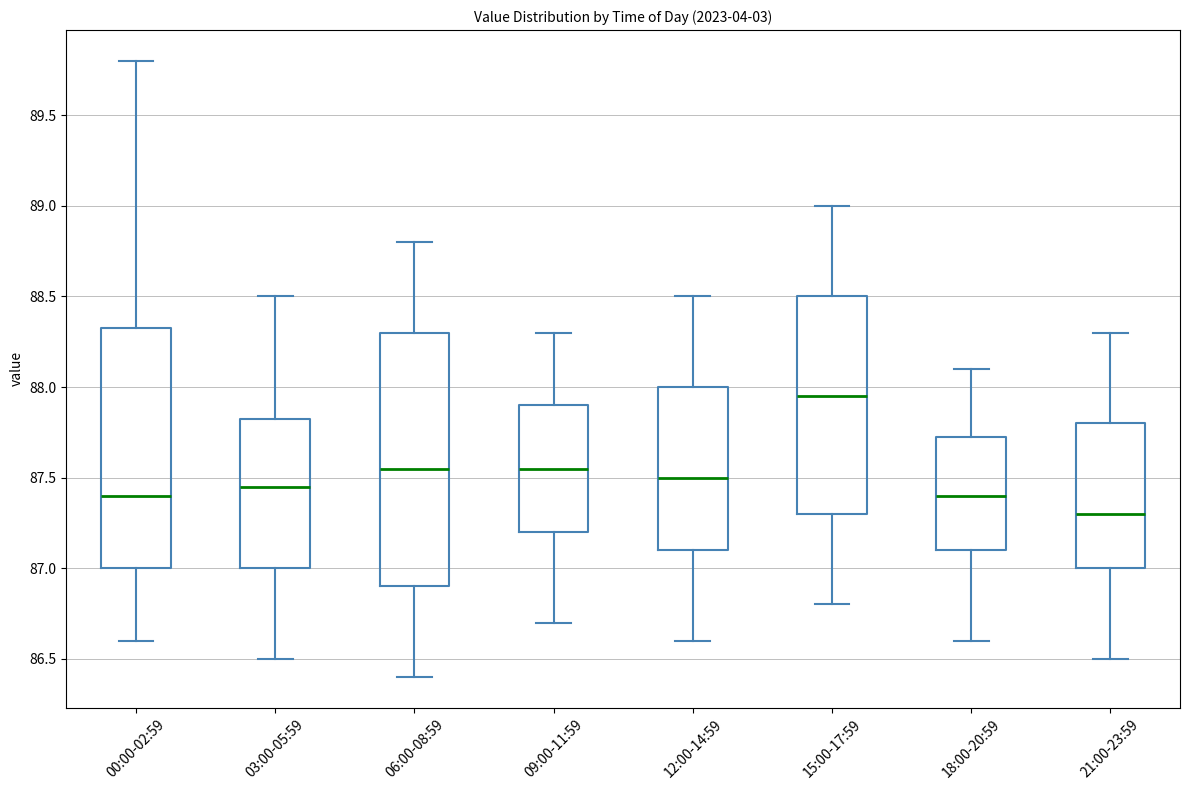

Reading left to right, read every box against the y-axis: the position of its median line, the range the box covers, and the ends of its whiskers. The values are not printed on the chart, so give them approximately, as read against the axis.

00:00-02:59: median 87.40, box 87.00 to 88.35, whiskers 86.60 to 89.80
03:00-05:59: median 87.45, box 87.00 to 87.85, whiskers 86.50 to 88.50
06:00-08:59: median 87.55, box 86.90 to 88.30, whiskers 86.40 to 88.80
09:00-11:59: median 87.55, box 87.20 to 87.90, whiskers 86.70 to 88.30
12:00-14:59: median 87.50, box 87.10 to 88.00, whiskers 86.60 to 88.50
15:00-17:59: median 87.95, box 87.30 to 88.50, whiskers 86.80 to 89.00
18:00-20:59: median 87.40, box 87.10 to 87.75, whiskers 86.60 to 88.10
21:00-23:59: median 87.30, box 87.00 to 87.80, whiskers 86.50 to 88.30